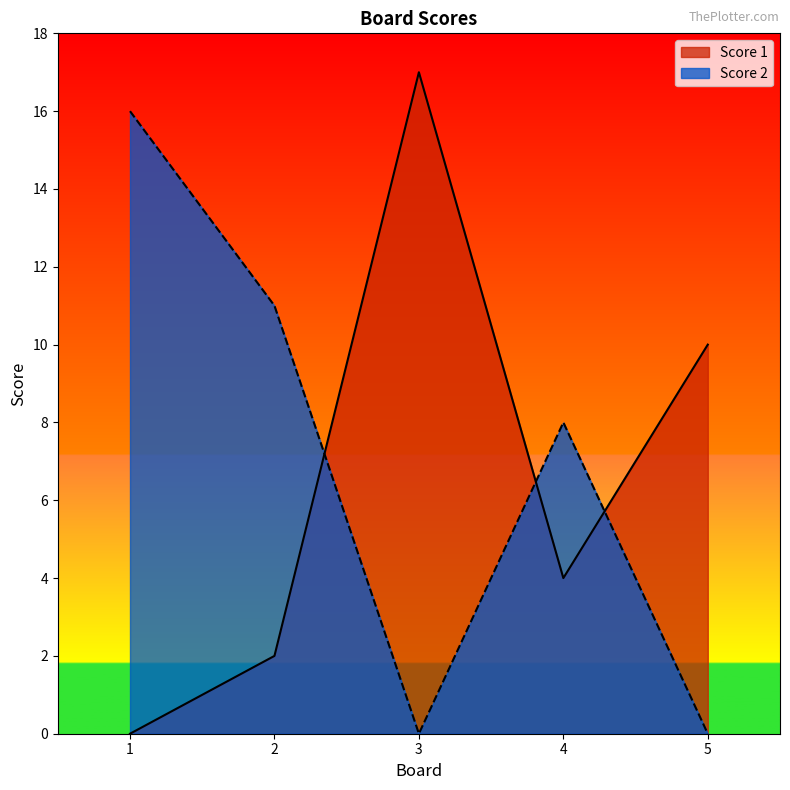

Reading left to right, transcribe all the data shown in this chart.

Score 1: 0	2	17	4	10
Score 2: 16	11	0	8	0